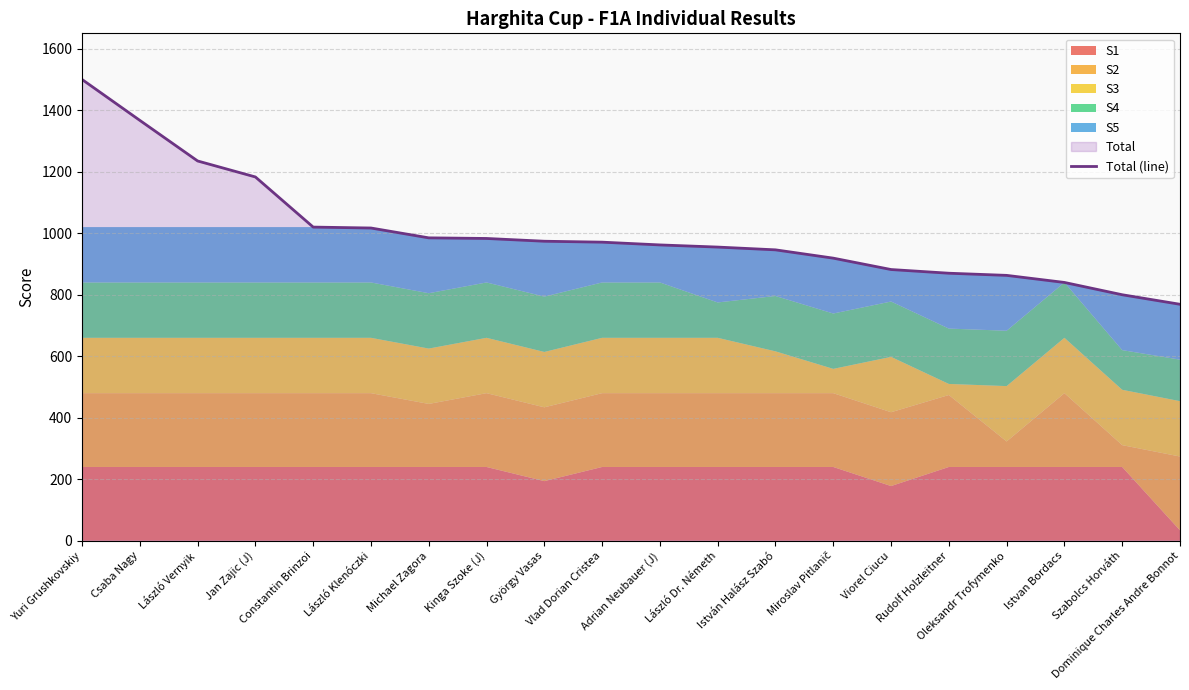

What is the maximum value shown in the chart?

1500